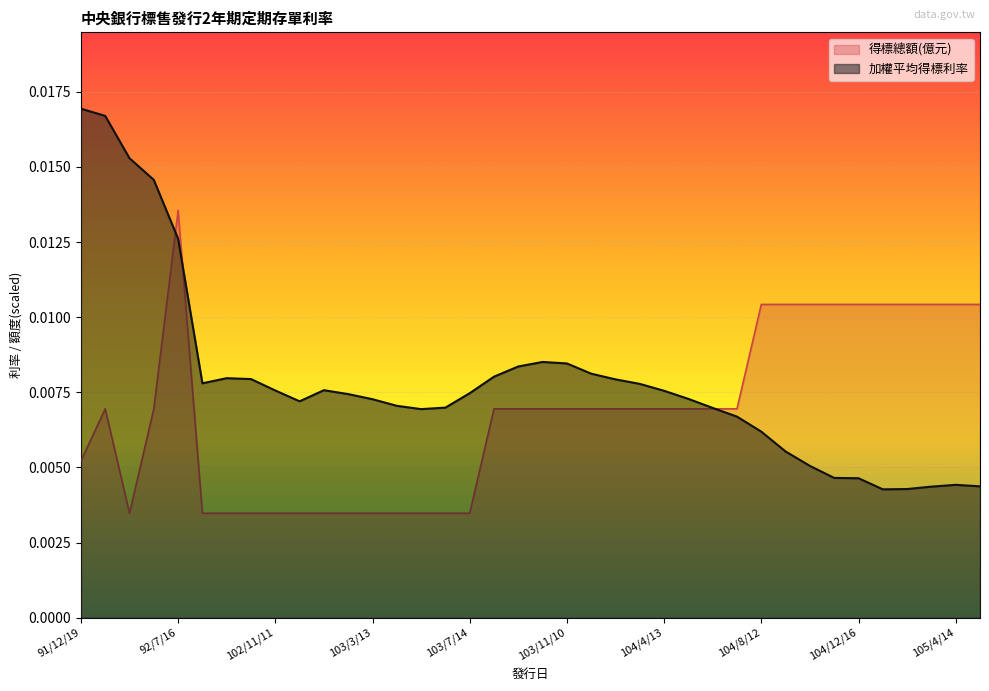

What is the label of the 30th point from the left?

104/9/14